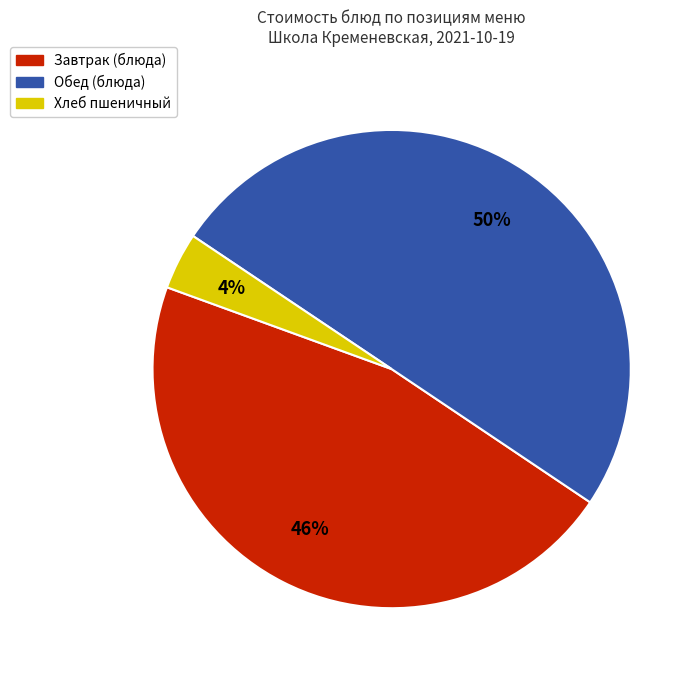

Which slice represents more than half of the pie?

Обед (блюда)